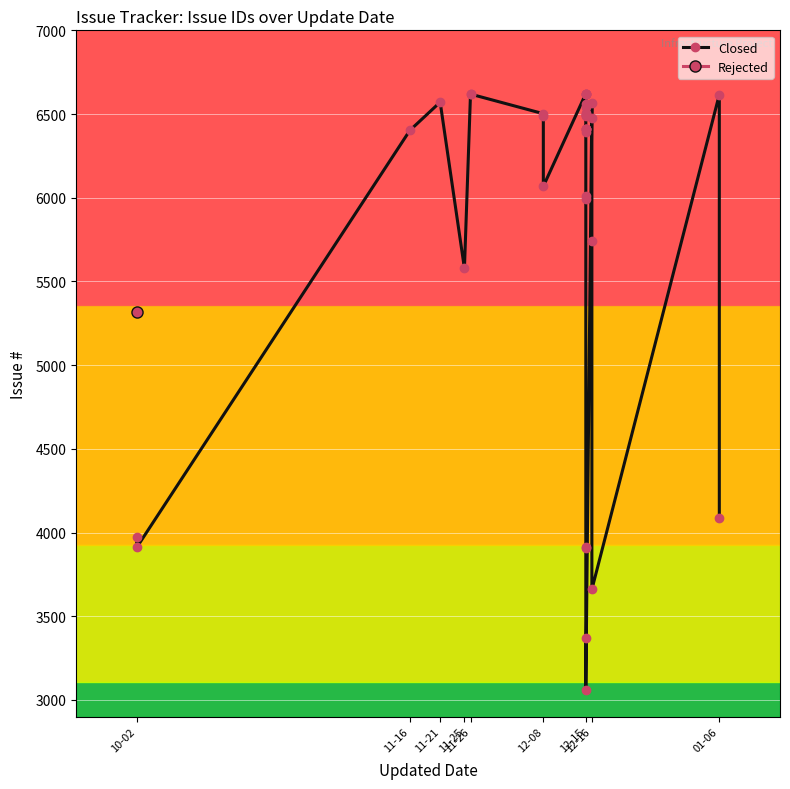

What is the label of the 6th point from the left?

11-26